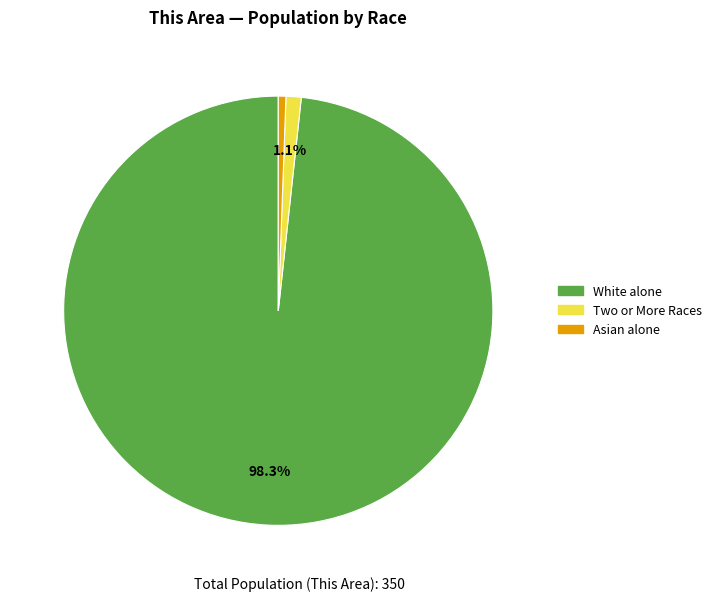

To the nearest percent, what is the difference between the largest and smallest slice percentages?

98%